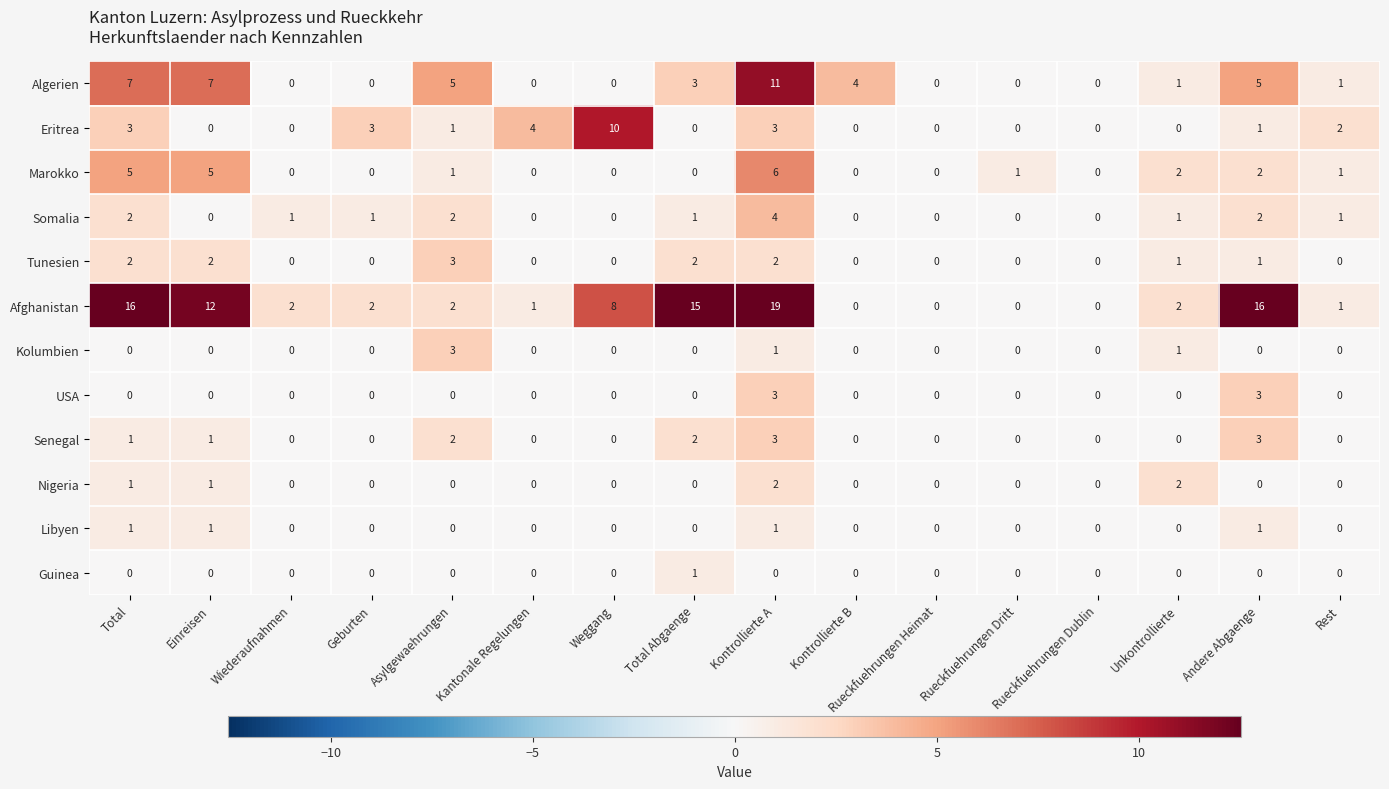

Which series has the largest total across all categories?

Afghanistan